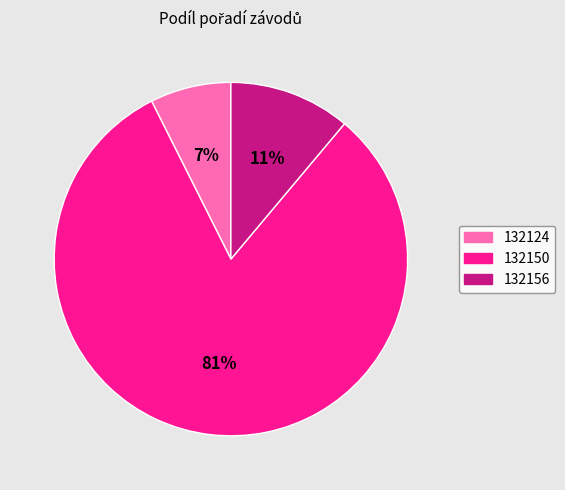

Does 132156 represent more than half of the total?

No